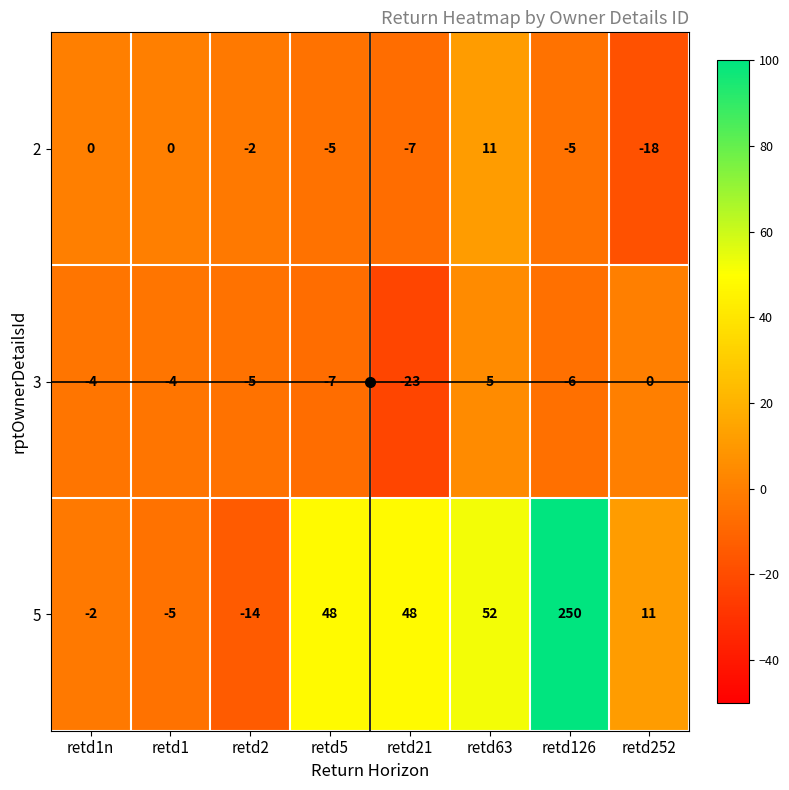

What is the sum of all 2 values?

-26